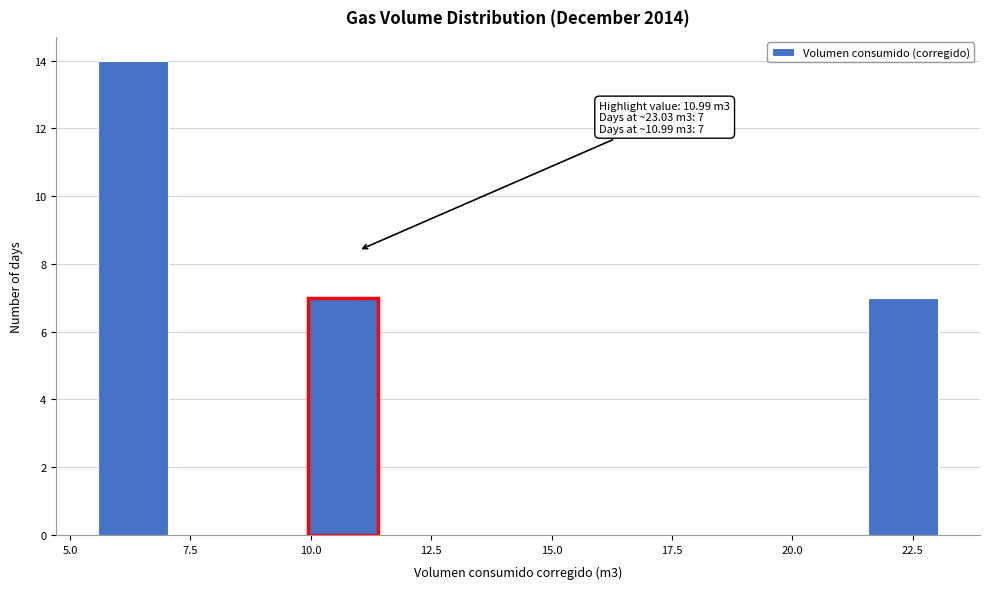

Read against the x-axis, roughly where is the centre of the tallest bar?

6.5